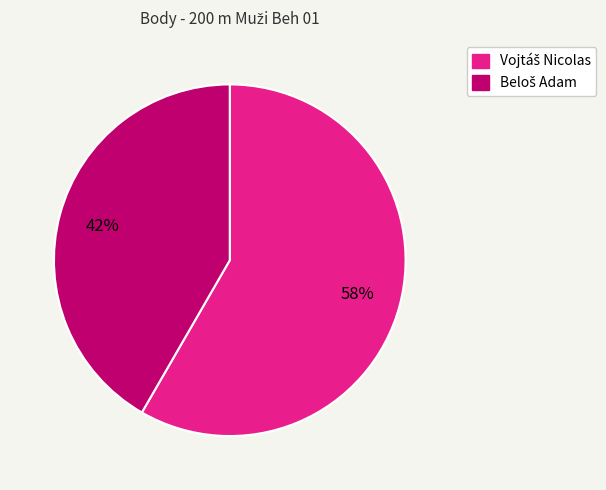

How many slices are in this pie chart?

2